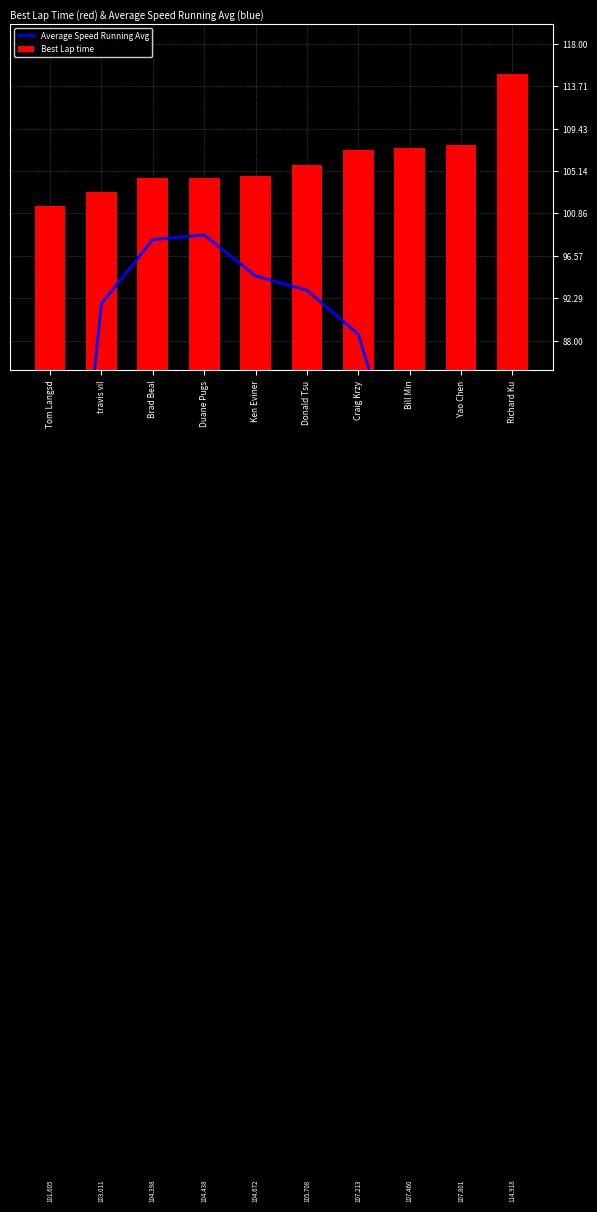

Which category has the highest value across all series?

Richard Ku